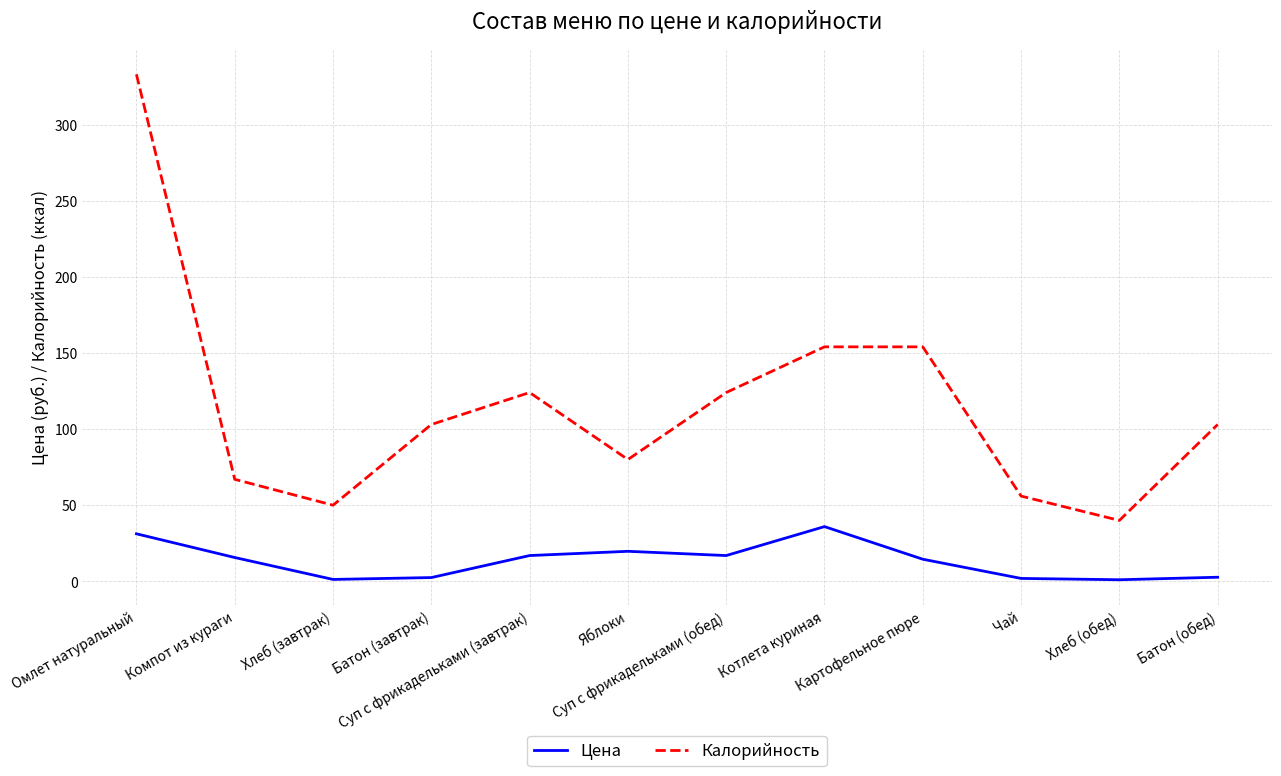

What is the maximum value for Калорийность?

333.0